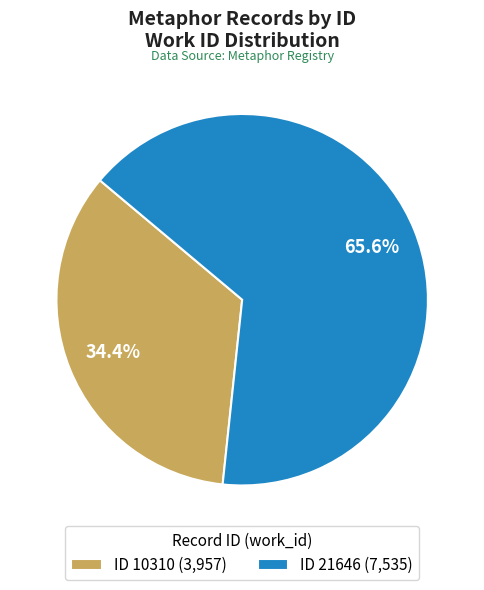

Is there a majority slice in this chart?

Yes